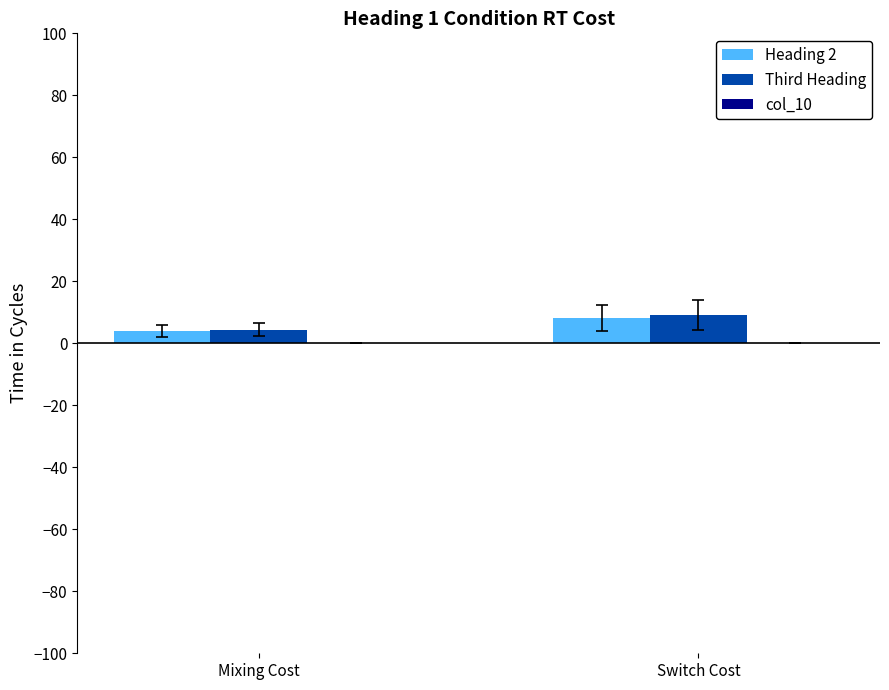

What is the label of the 2nd bar from the left?

Switch Cost